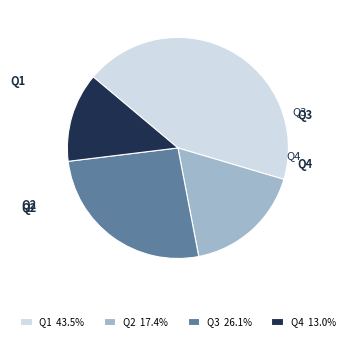

Is there a majority slice in this chart?

No